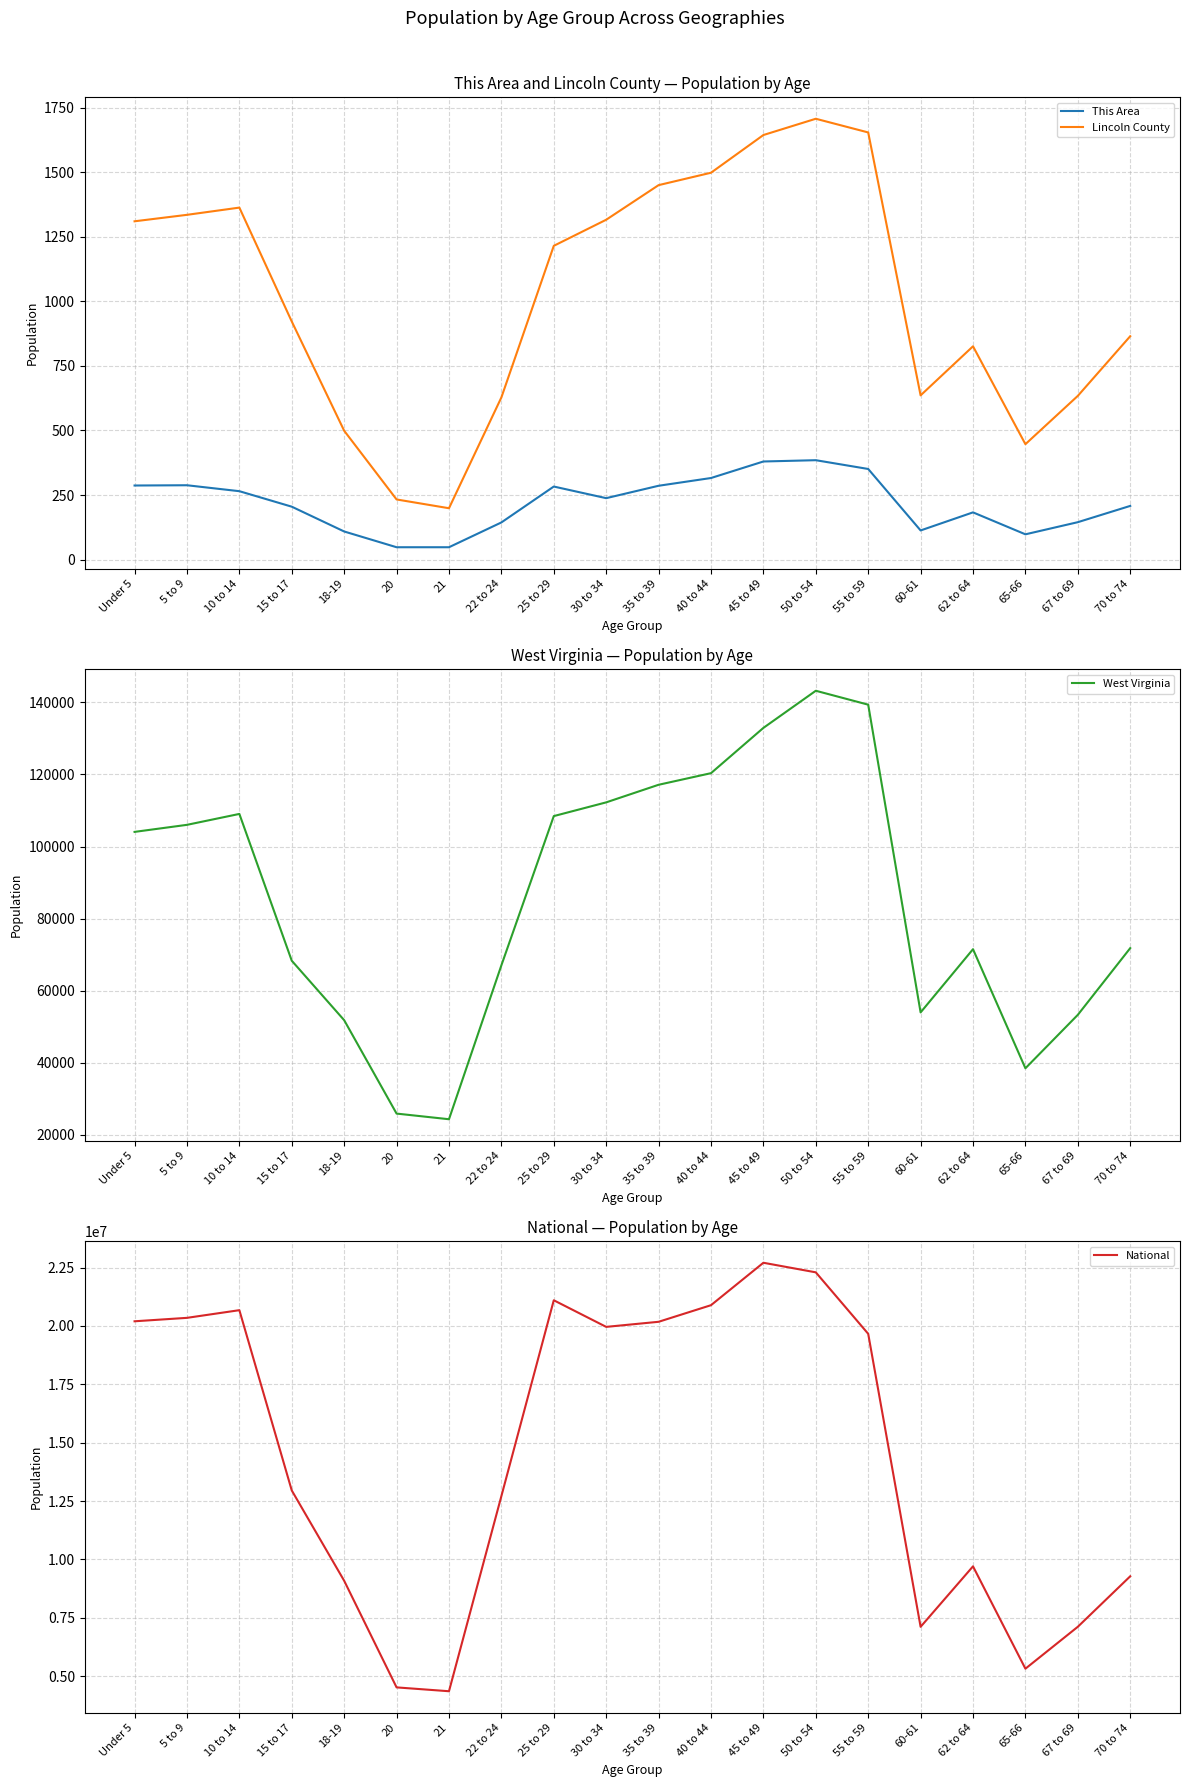

At which category does Lincoln County reach its first local peak?

10 to 14